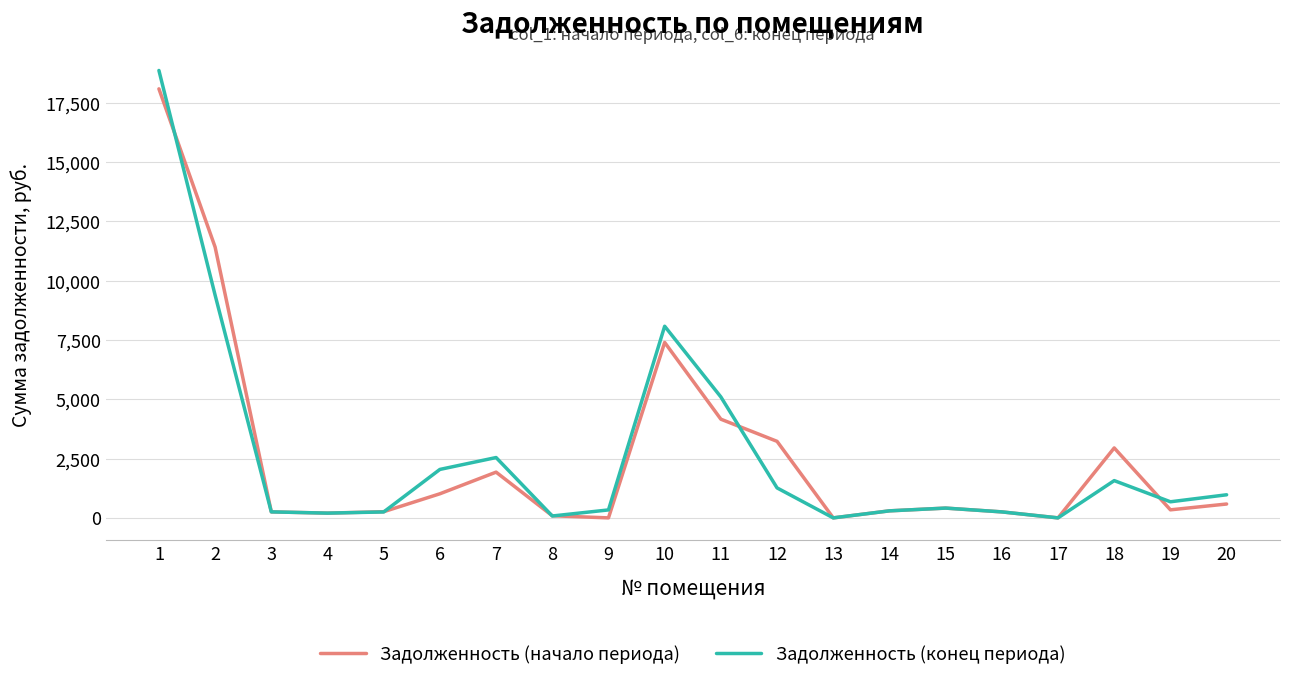

Rank the series at 10 from lowest to highest value.

Задолженность (начало периода), Задолженность (конец периода)